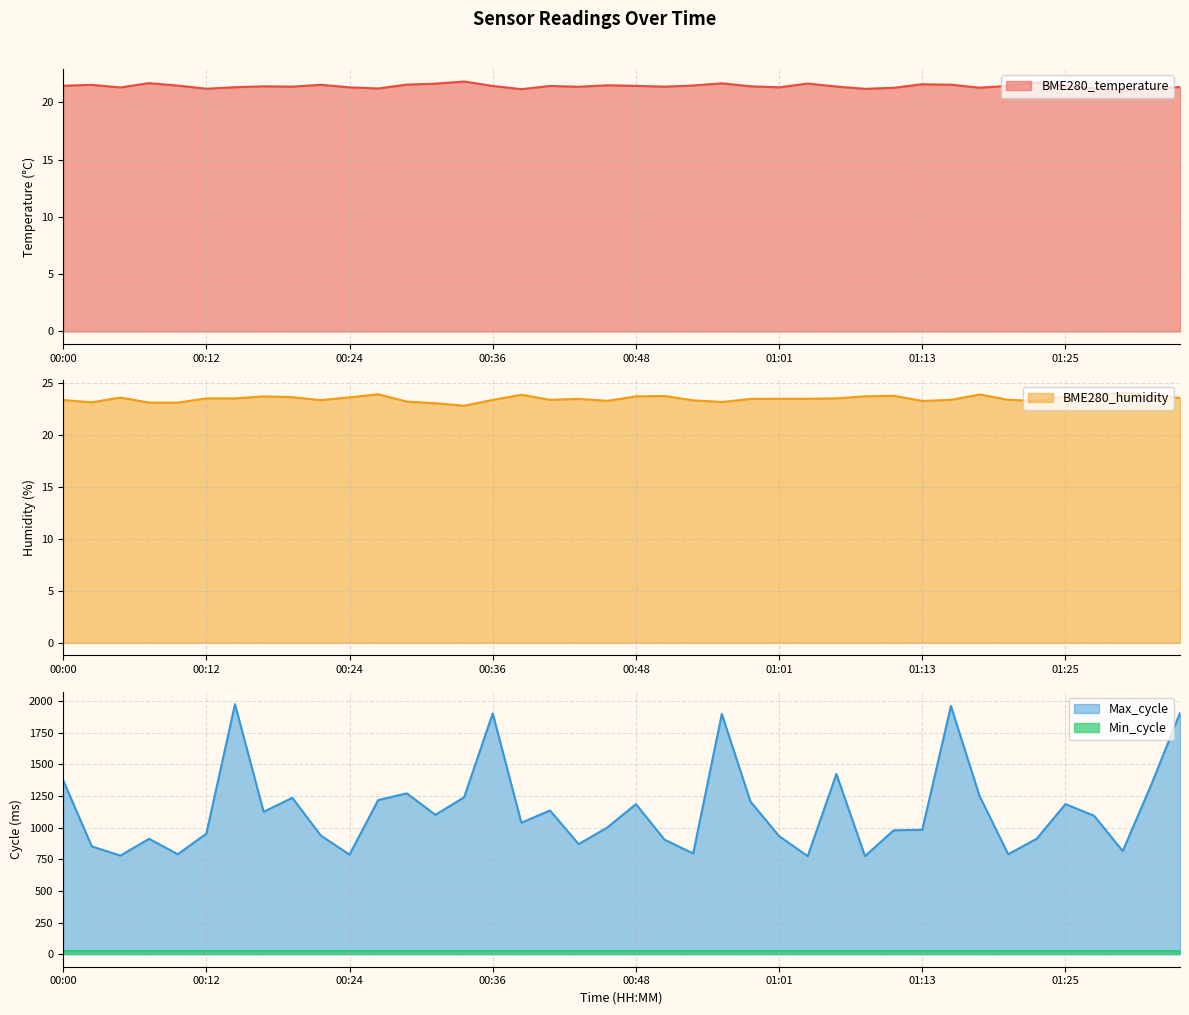

What is the difference between the highest and lowest values at 00:58?

1184.6